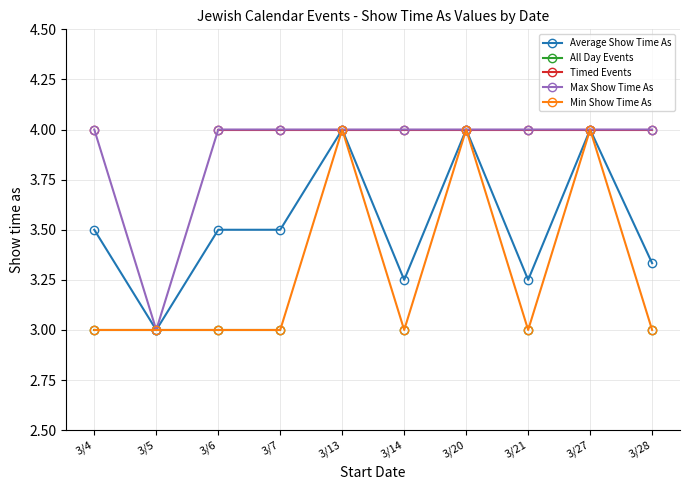

Rank the series by their maximum value, from highest to lowest.

Average Show Time As, Timed Events, Max Show Time As, Min Show Time As, All Day Events